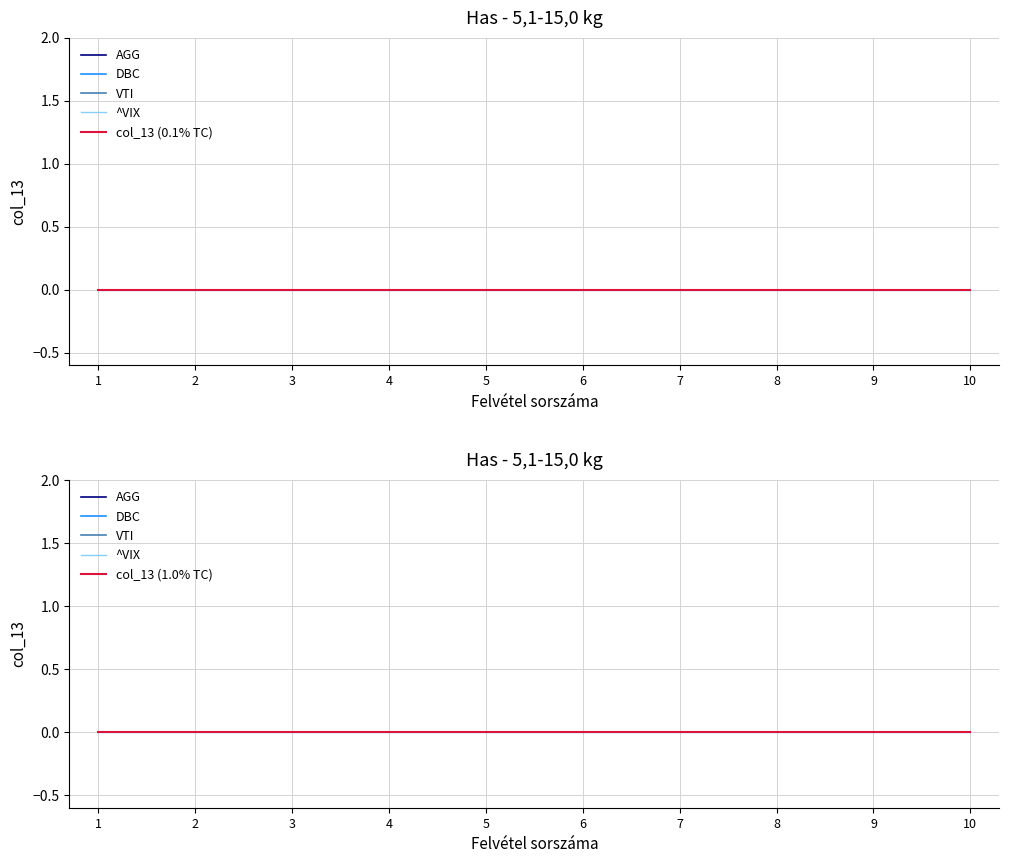

Reading left to right, extract all data points from this chart.

Felvétel sorszáma: 1	2	3	4	5	6	7	8	9	10
col_13 (0.1% TC): 0	0	0	0	0	0	0	0	0	0
col_13 (1.0% TC): 0	0	0	0	0	0	0	0	0	0